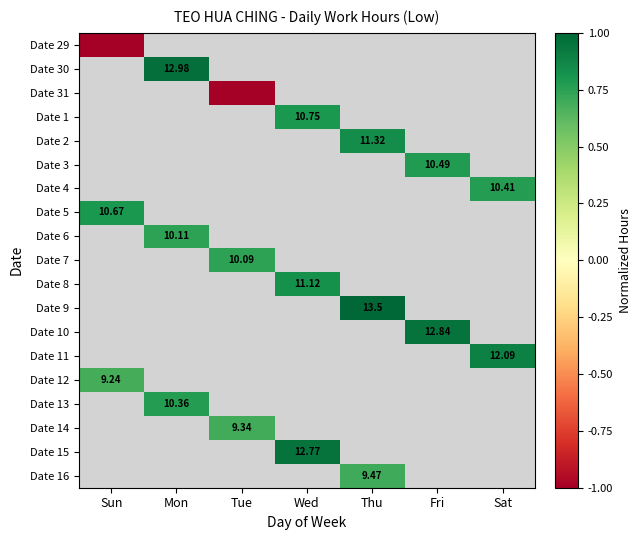

Is it true that Date 30 equals 1.0 at Mon?

True